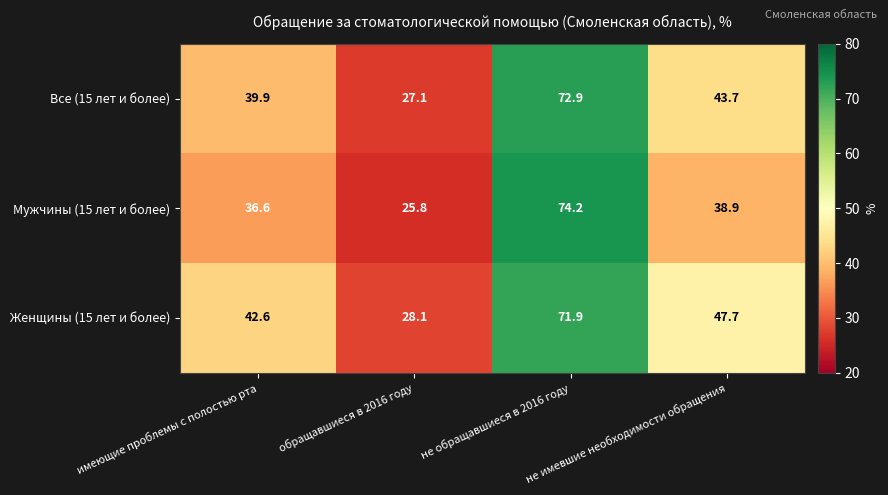

What is the difference between the maximum and minimum values in the Мужчины (15 лет и более) series?

48.4